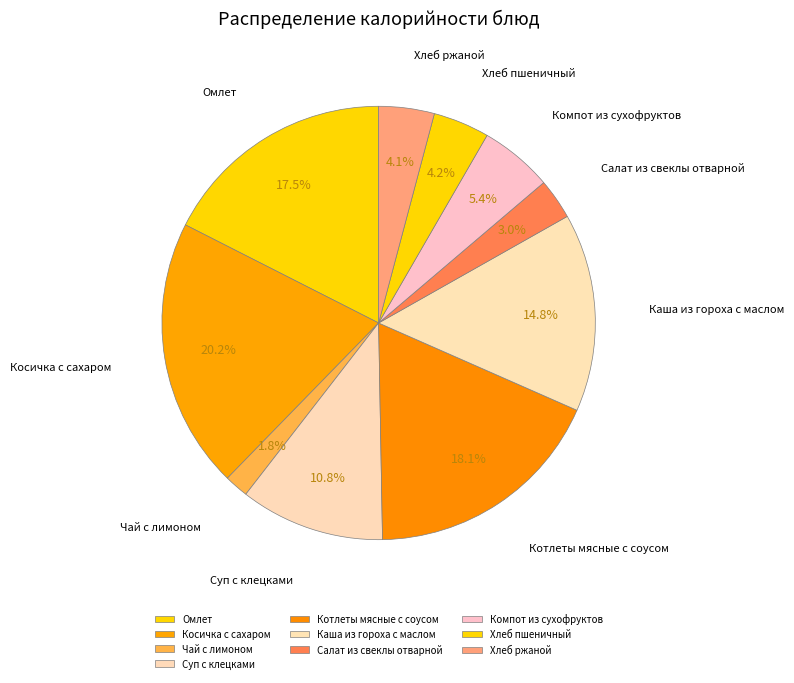

Count the number of slices in the pie.

10